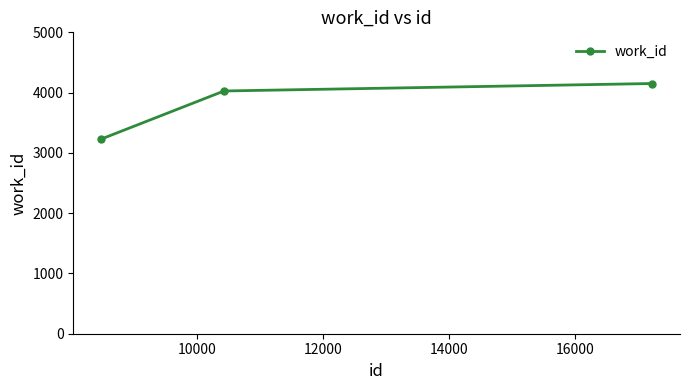

Reading right to left, transcribe all the data shown in this chart.

4151	4027	3227